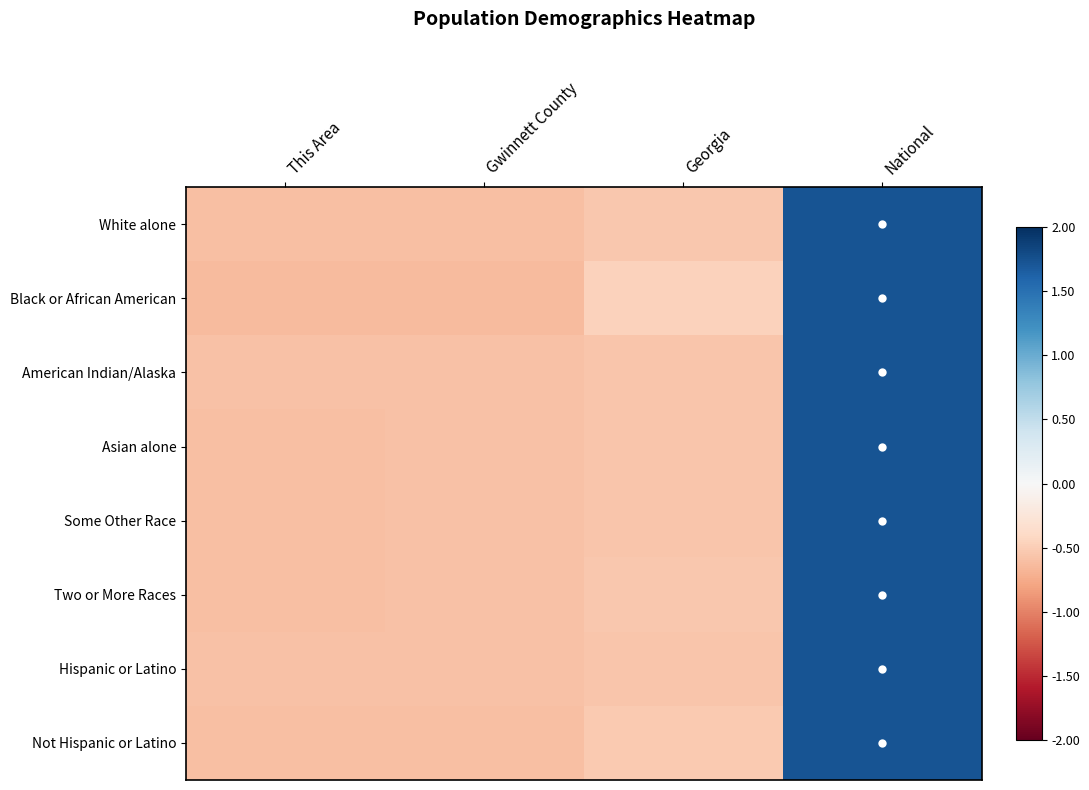

Reading left to right, transcribe all the data shown in this chart.

White alone: This Area=-0.6	Gwinnett County=-0.6	Georgia=-0.5	National=1.7
Black or African American: This Area=-0.6	Gwinnett County=-0.6	Georgia=-0.5	National=1.7
American Indian/Alaska: This Area=-0.6	Gwinnett County=-0.6	Georgia=-0.6	National=1.7
Asian alone: This Area=-0.6	Gwinnett County=-0.6	Georgia=-0.5	National=1.7
Some Other Race: This Area=-0.6	Gwinnett County=-0.6	Georgia=-0.5	National=1.7
Two or More Races: This Area=-0.6	Gwinnett County=-0.6	Georgia=-0.5	National=1.7
Hispanic or Latino: This Area=-0.6	Gwinnett County=-0.6	Georgia=-0.6	National=1.7
Not Hispanic or Latino: This Area=-0.6	Gwinnett County=-0.6	Georgia=-0.5	National=1.7